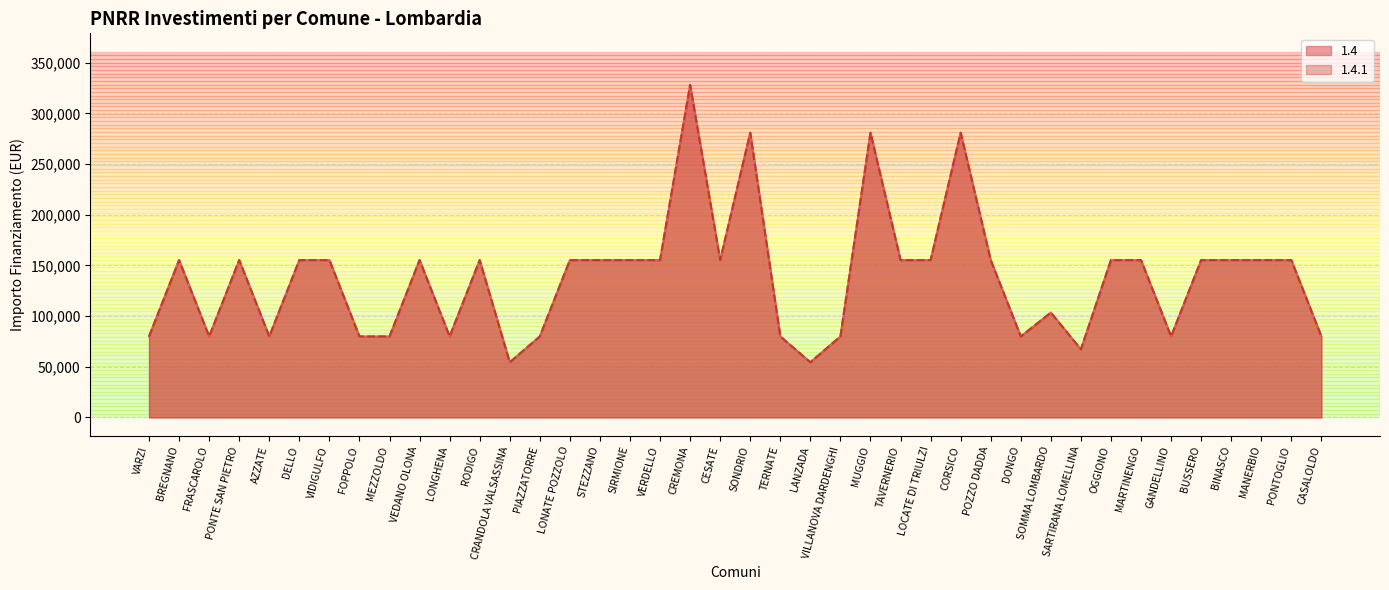

True or false: 1.4 and 1.4.1 intersect in this chart.

False